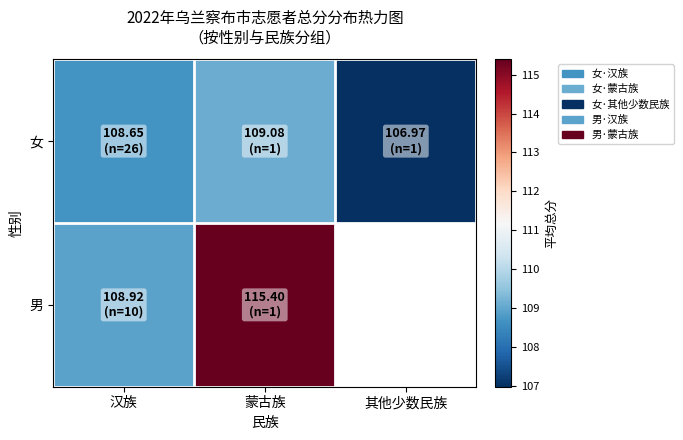

Is it true that 女 equals 45.2 at 蒙古族?

False